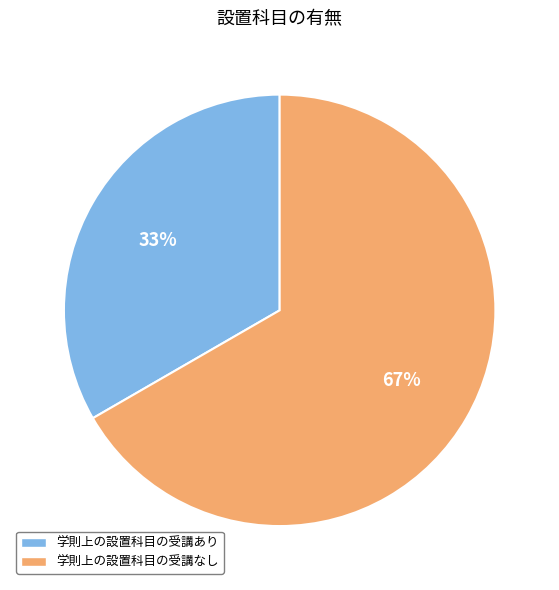

The 学則上の設置科目の受講なし slice represents 54% of the pie. True or false?

False